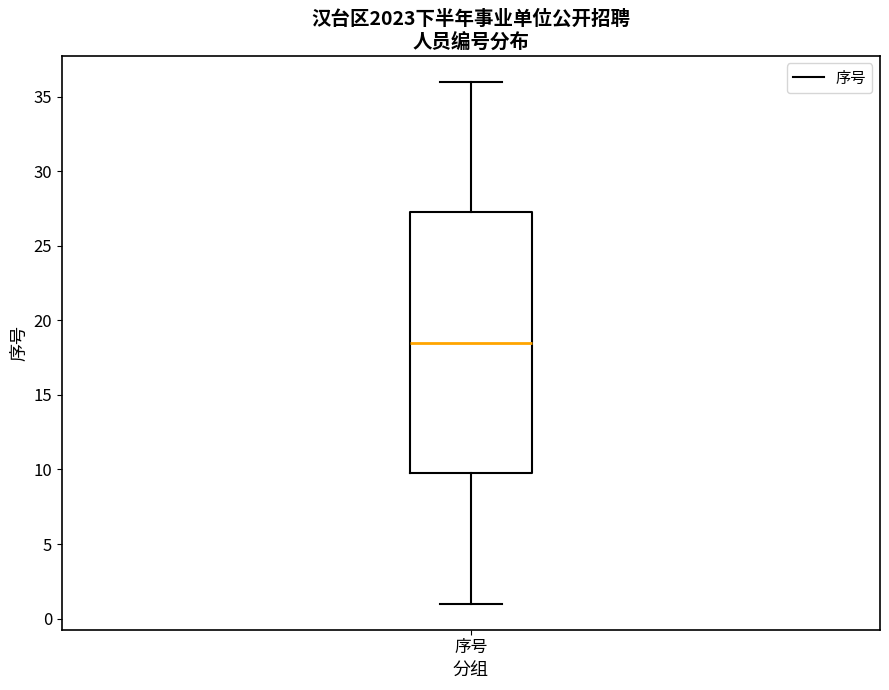

Transcribe this box plot: give where the median line is, the range the box spans, and where the two whiskers end, as read against the y-axis. The values are not printed on the chart, so give them approximately, as read against the axis.

median 18.5, box 10.0 to 27.5, whiskers 1.0 to 36.0